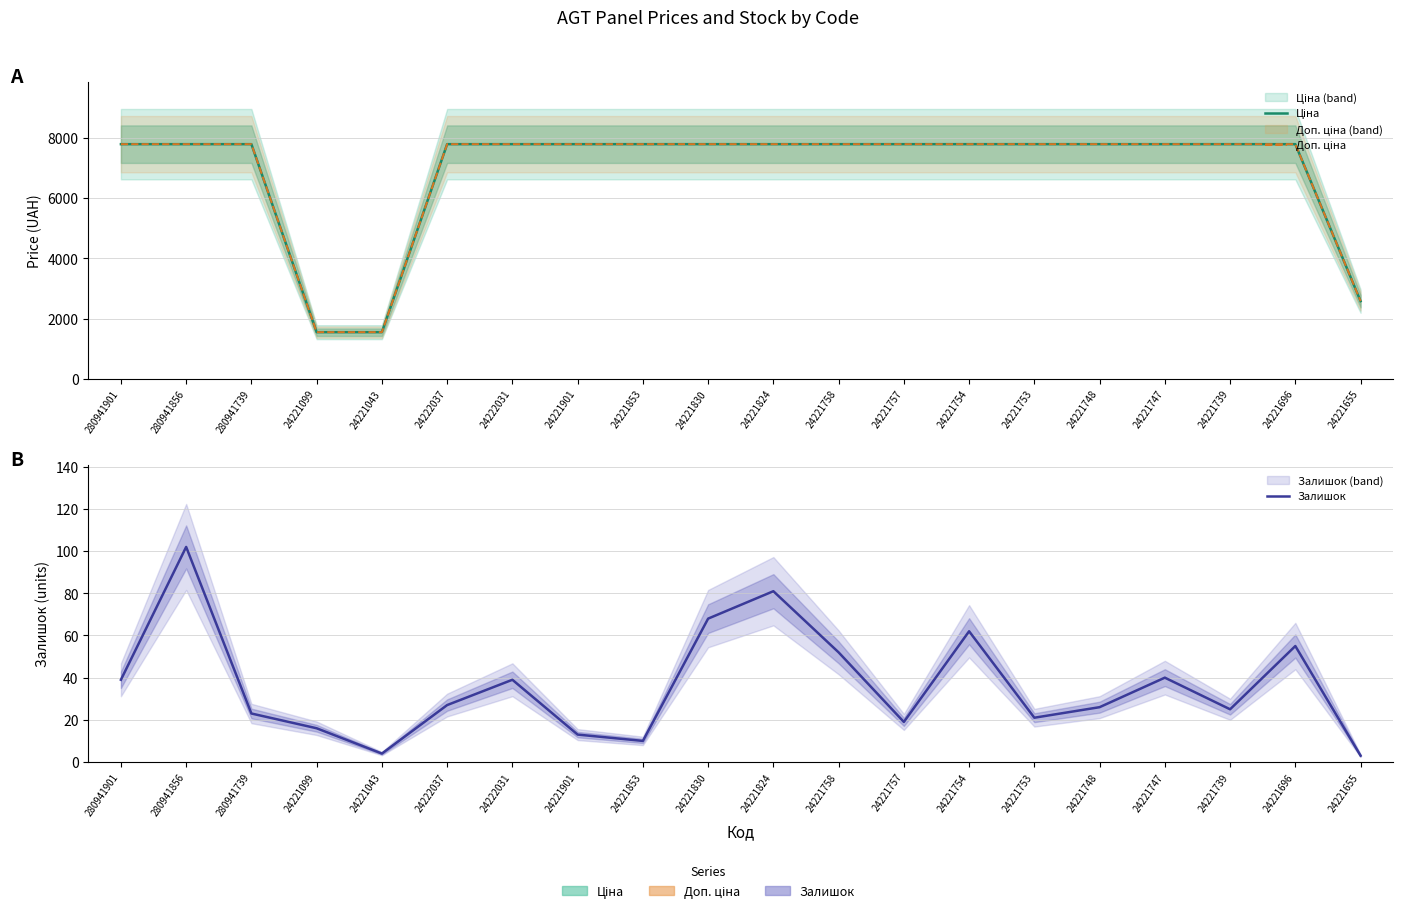

What is the average value of the Ціна series?

6907.7